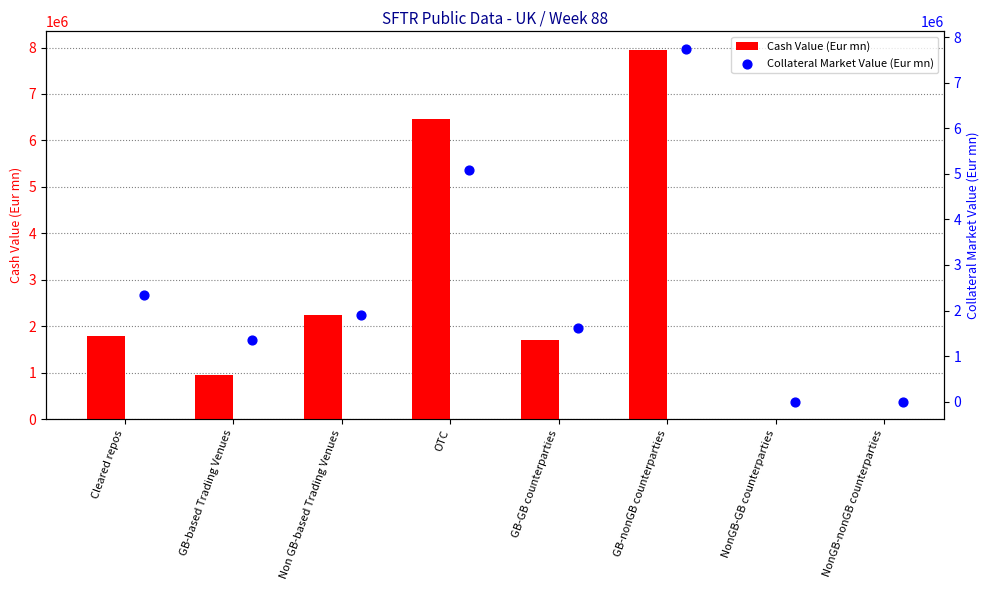

What is the sum of the Cash Value (Eur mn) values at GB-GB counterparties and OTC?

8177612.9